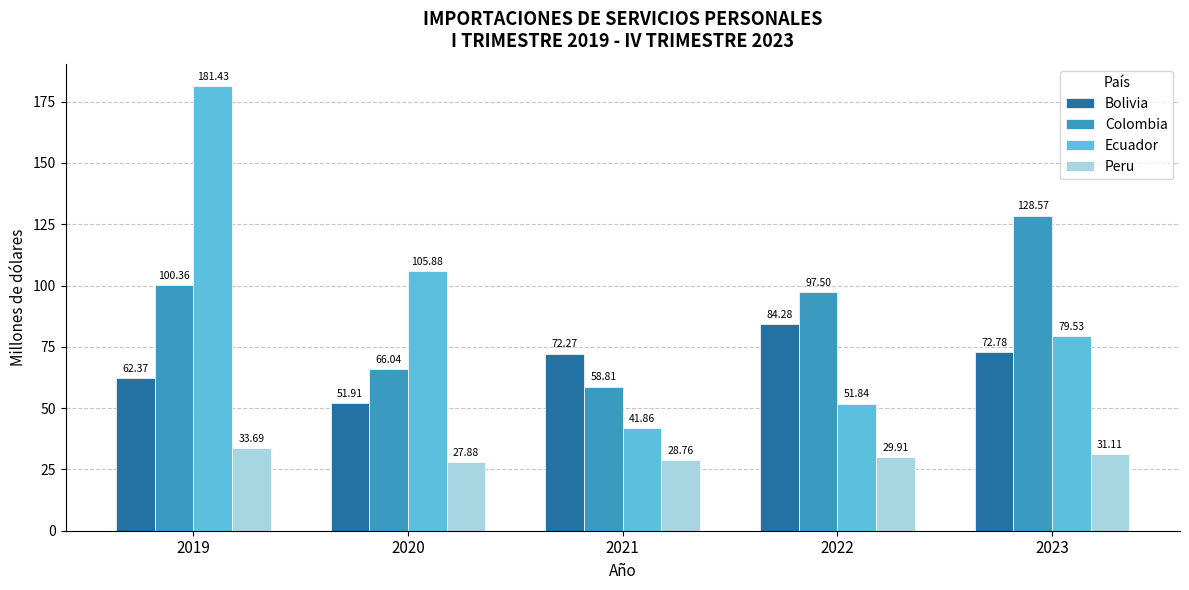

At which category is the sum across all series the highest?

2019